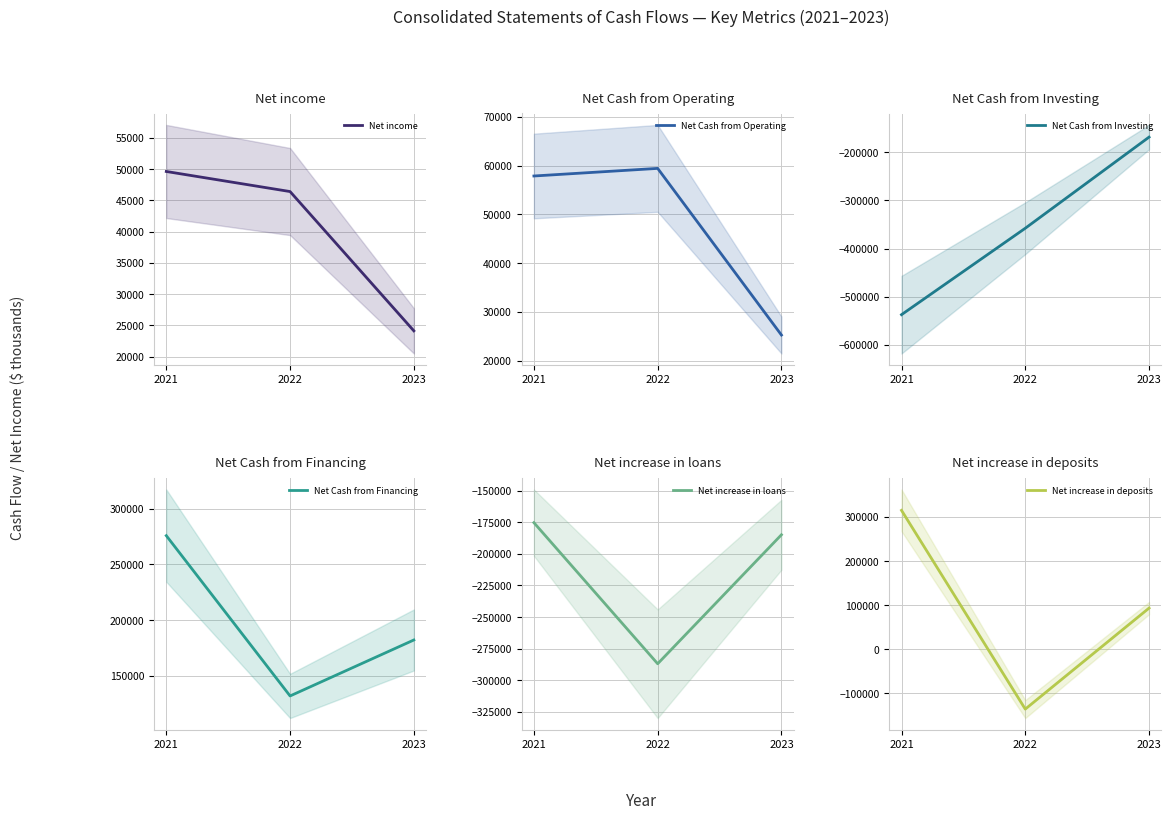

At which label does Net Cash from Financing first exceed 182252?

2021